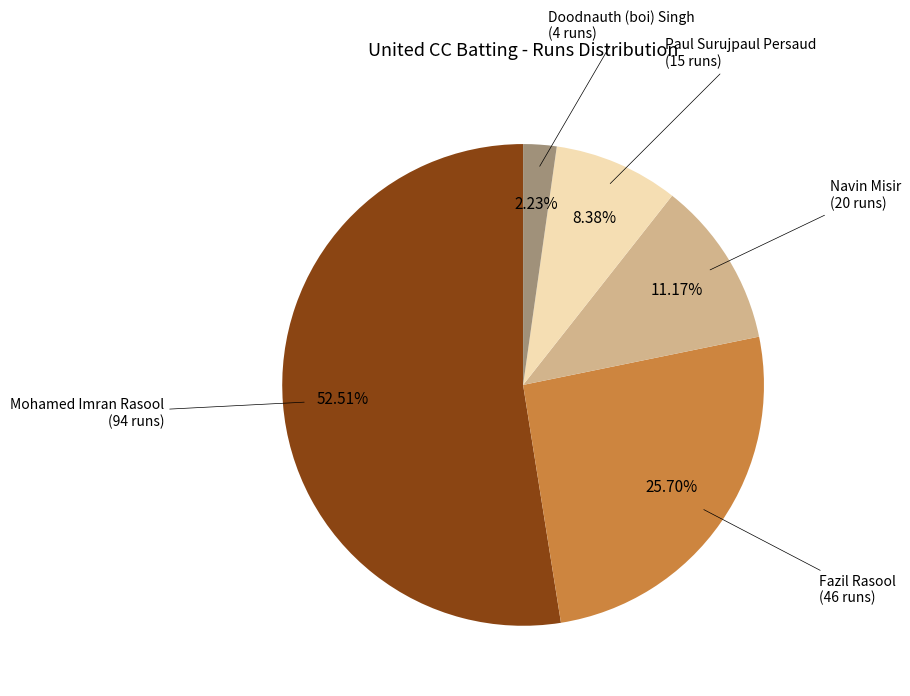

Is there any slice that represents more than half of the pie?

Yes